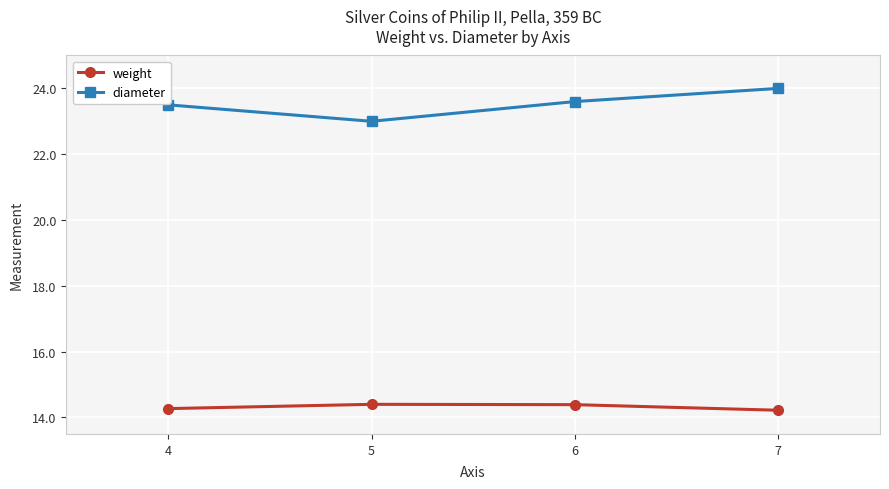

The diameter series shows 12.5 at 6. True or false?

False